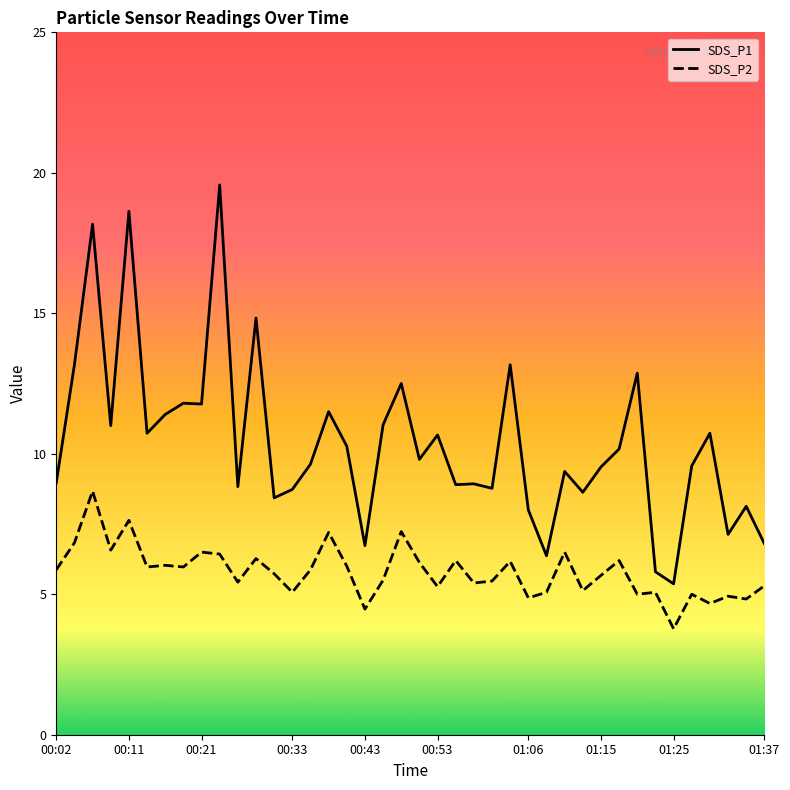

What is the sum of the SDS_P2 values at 00:46 and 00:58?

10.9